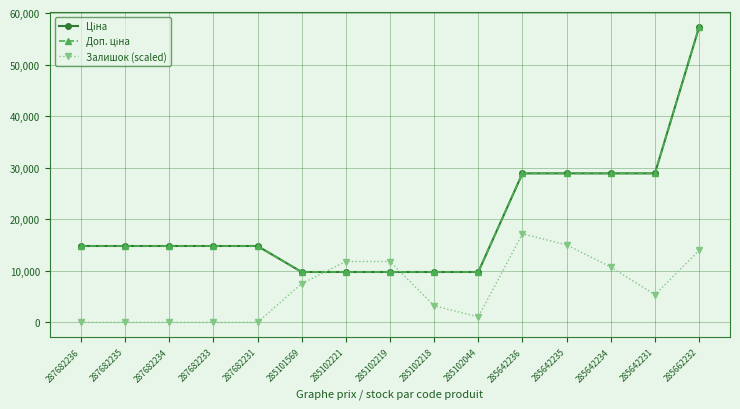

Which series has the largest range (max minus min)?

Ціна